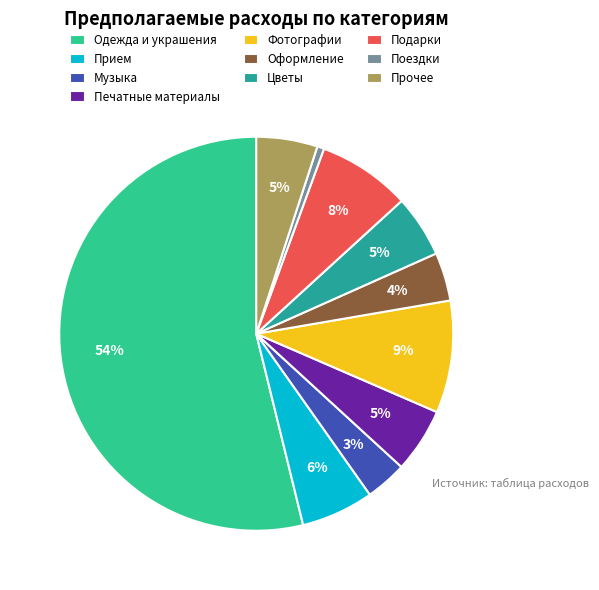

The Прочее slice represents 1% of the pie. True or false?

False